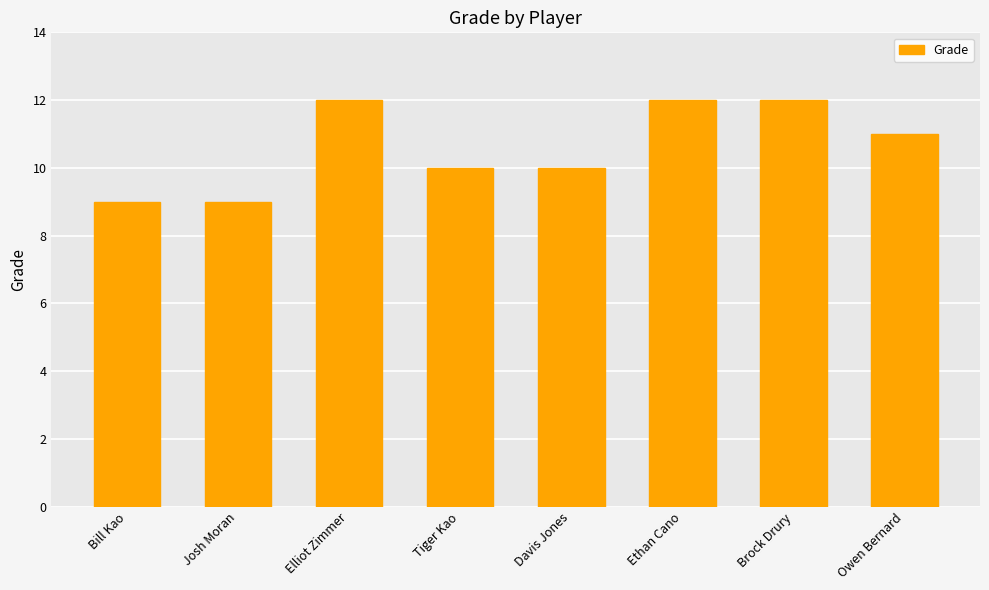

Read the value at Bill Kao.

9